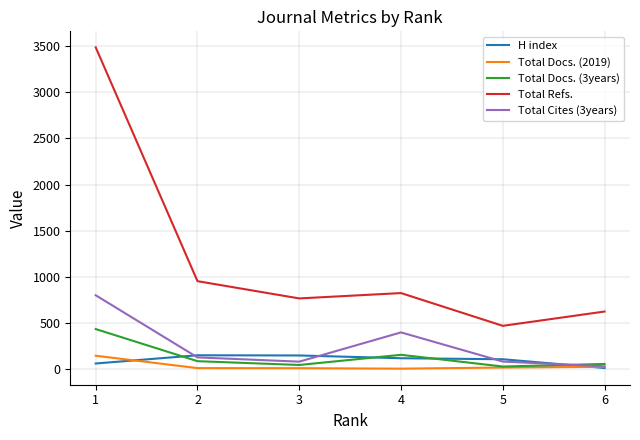

Which series has the largest total across all categories?

Total Refs.